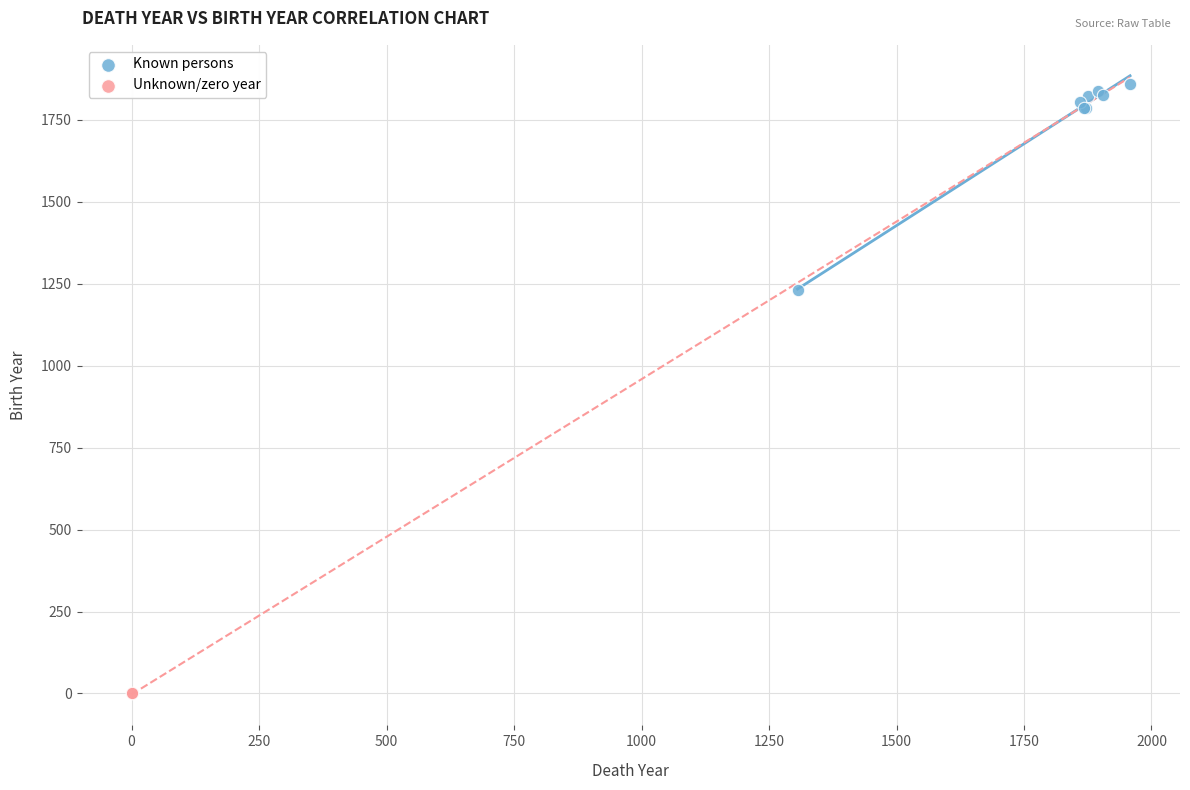

What are all the series names shown in the legend?

Known persons, Unknown/zero year